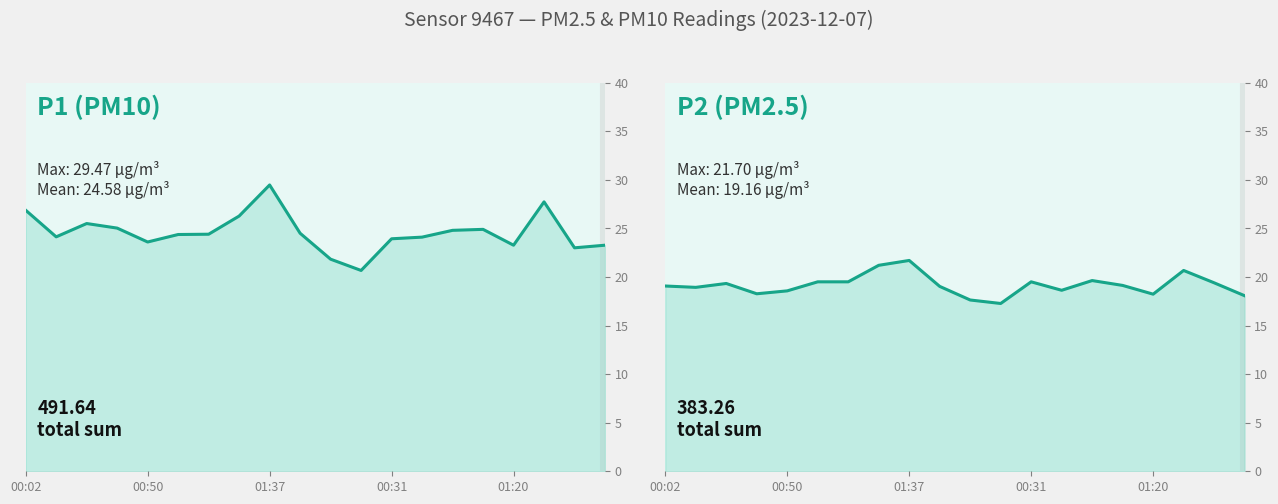

Which series has the largest total across all categories?

P1 (PM10)